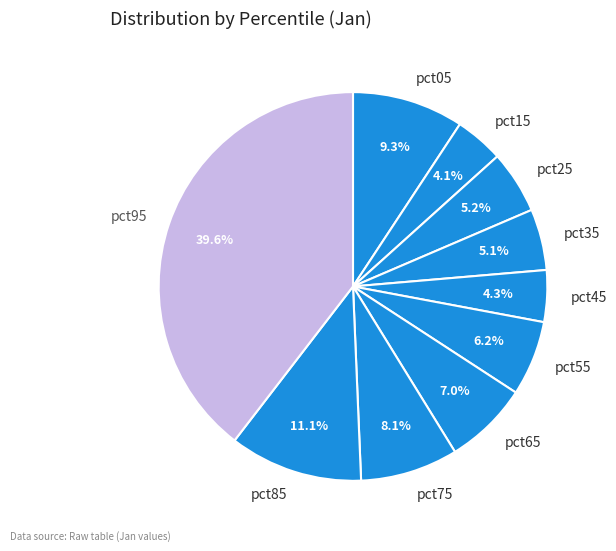

What portion of the pie excludes pct35?

94.9%